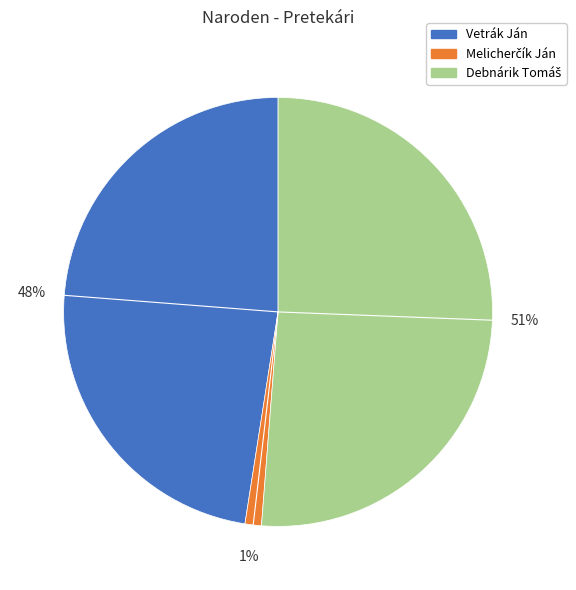

To the nearest percent, what portion does Vetrák Ján represent?

48%